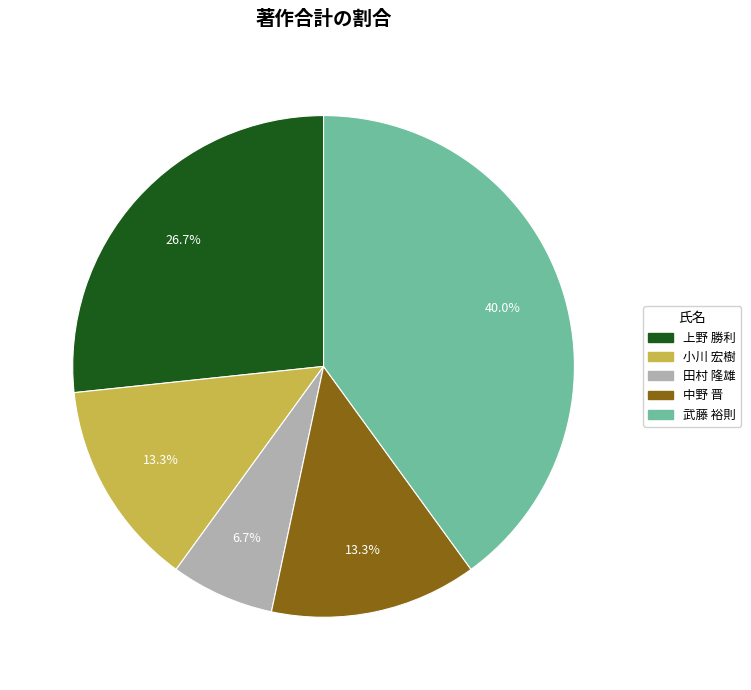

Is there any slice that represents more than half of the pie?

No